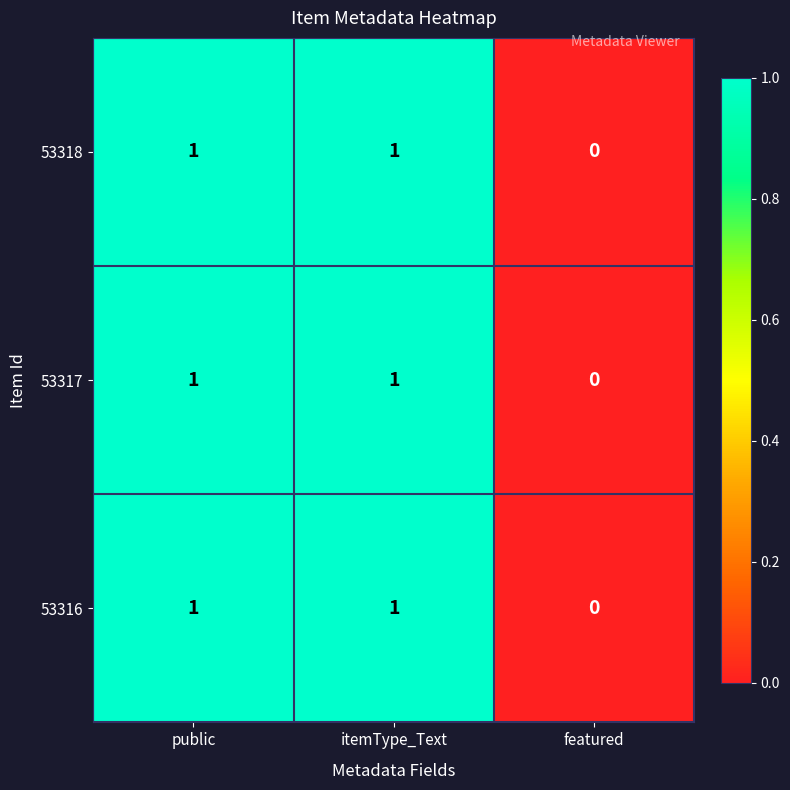

At which label does 53316 reach its minimum?

featured